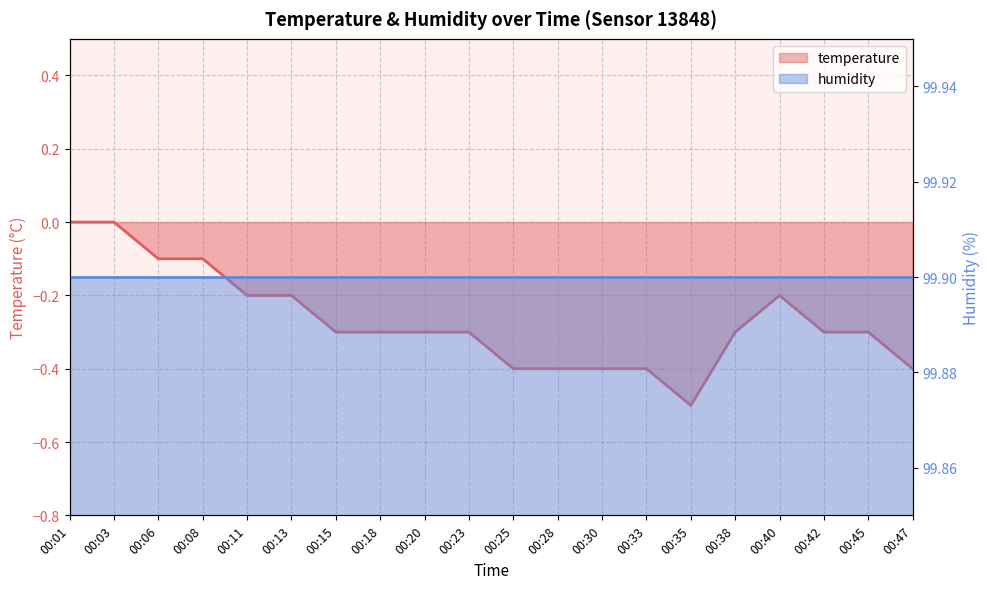

Which has a higher value, 00:25 or 00:13?

00:13